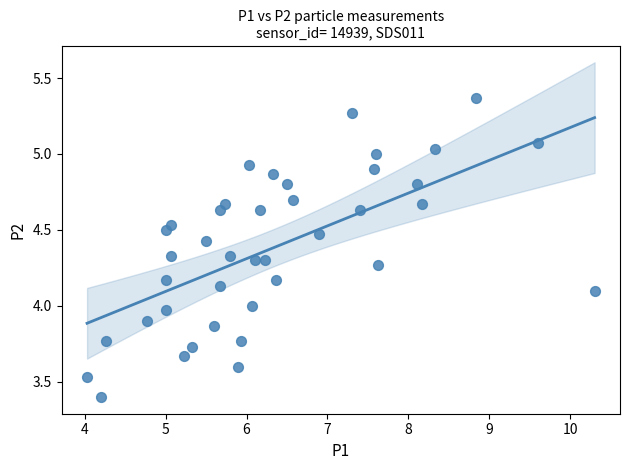

What is the range of X values (max minus min)?

6.3